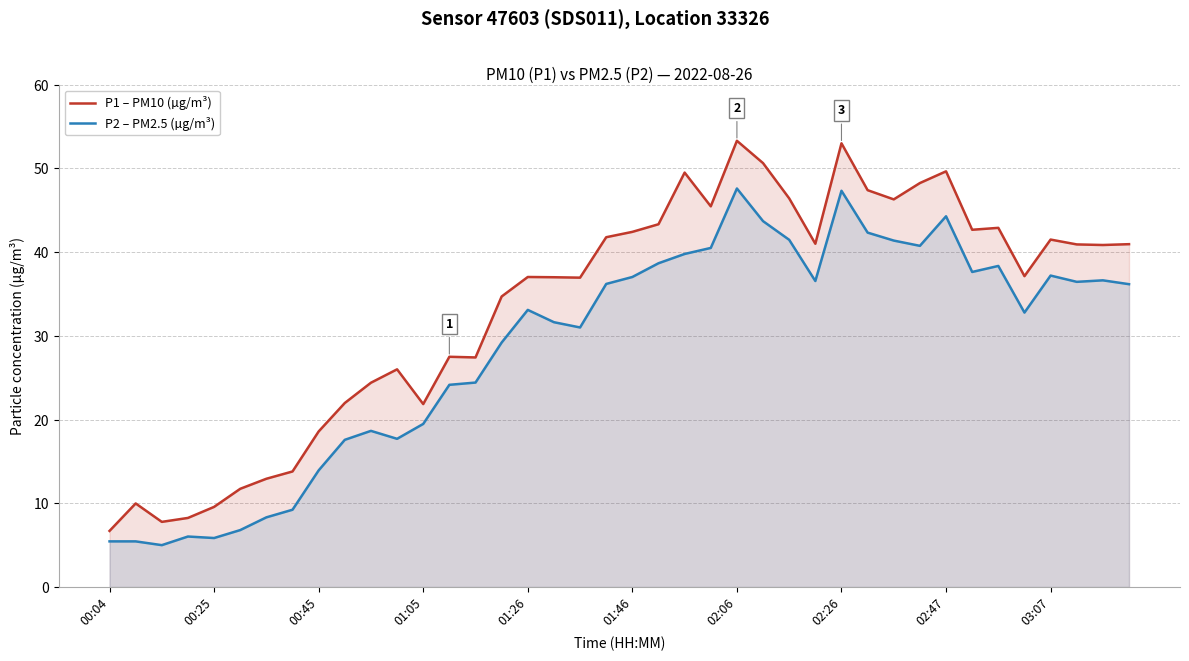

True or false: P1 – PM10 (µg/m³) and P2 – PM2.5 (µg/m³) cross at least once.

False